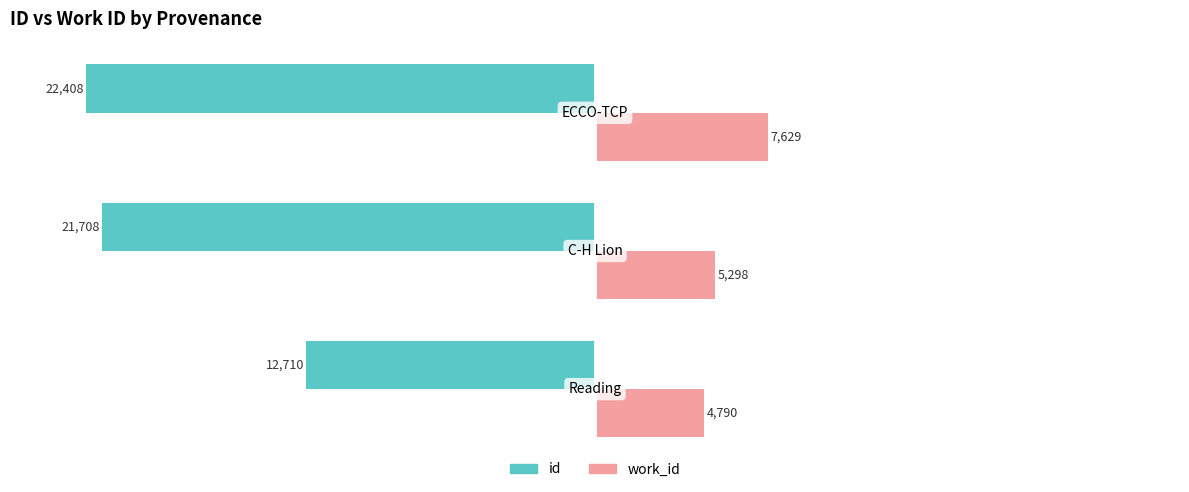

What are all the series names shown in the legend?

id, work_id